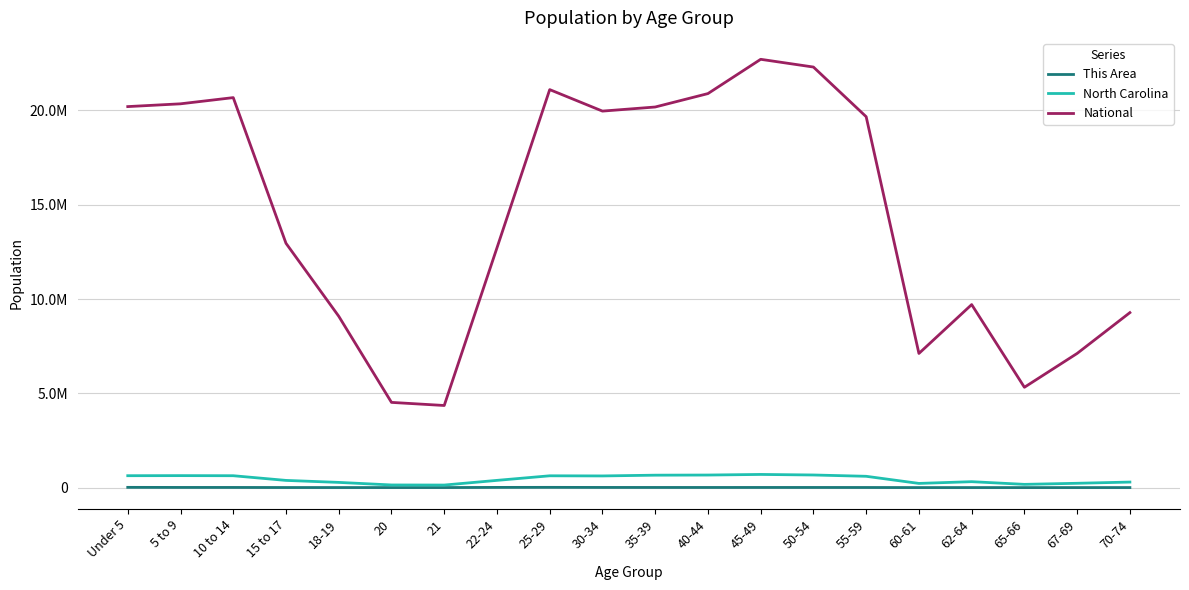

What is the label of the 13th point from the right?

22-24